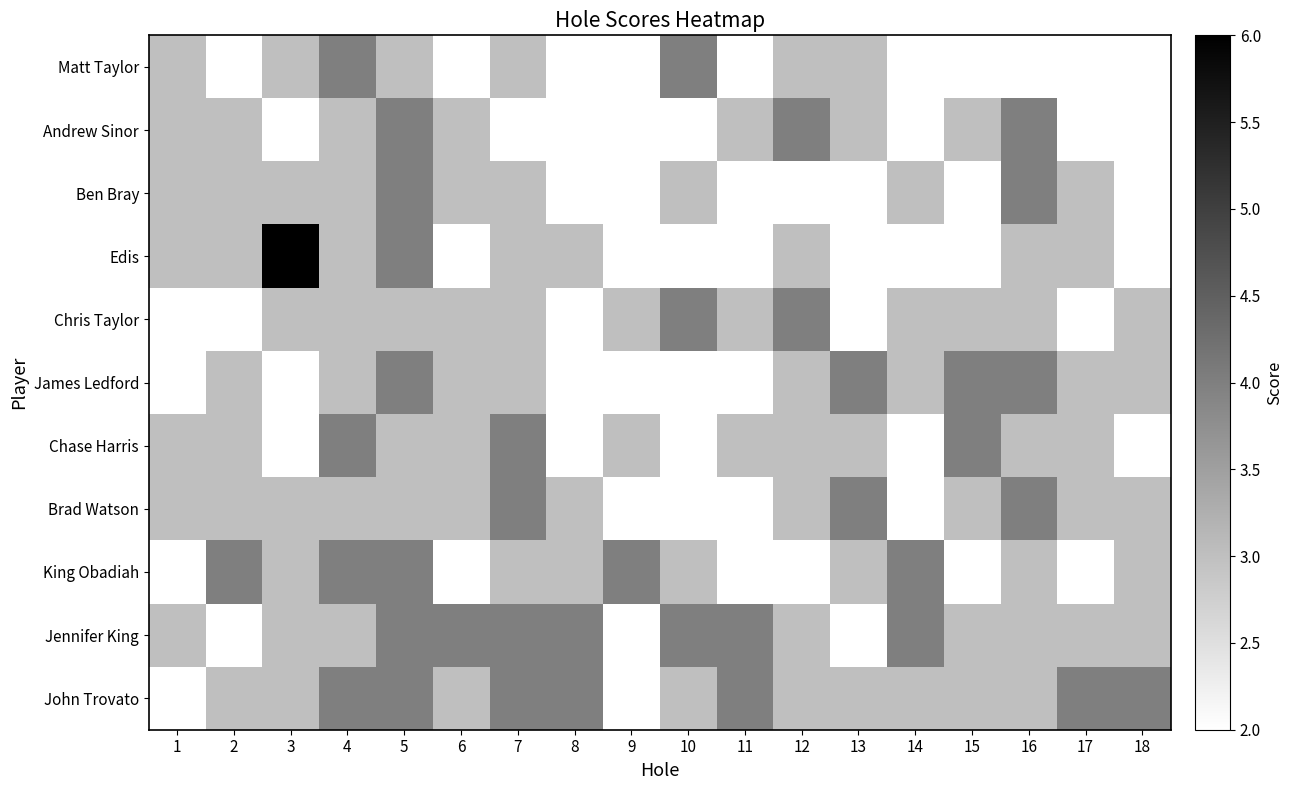

What is the maximum value shown in the chart?

6